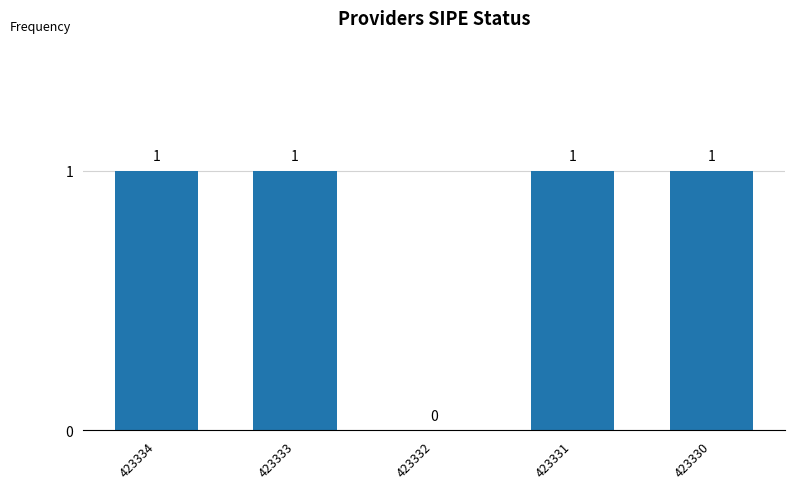

Reading right to left, list all the values displayed in this chart.

423330=1	423331=1	423332=0	423333=1	423334=1